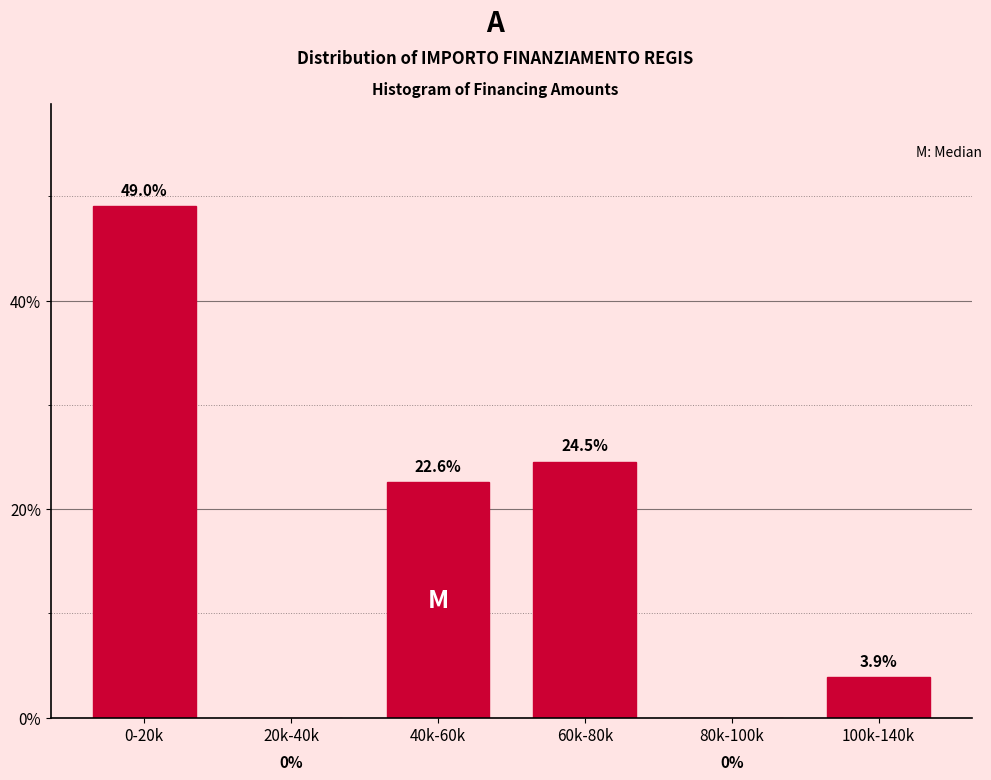

Reading right to left, what are all the values shown in this chart?

100k-140k=3.9	80k-100k=0.0	60k-80k=24.5	40k-60k=22.6	20k-40k=0.0	0-20k=49.0